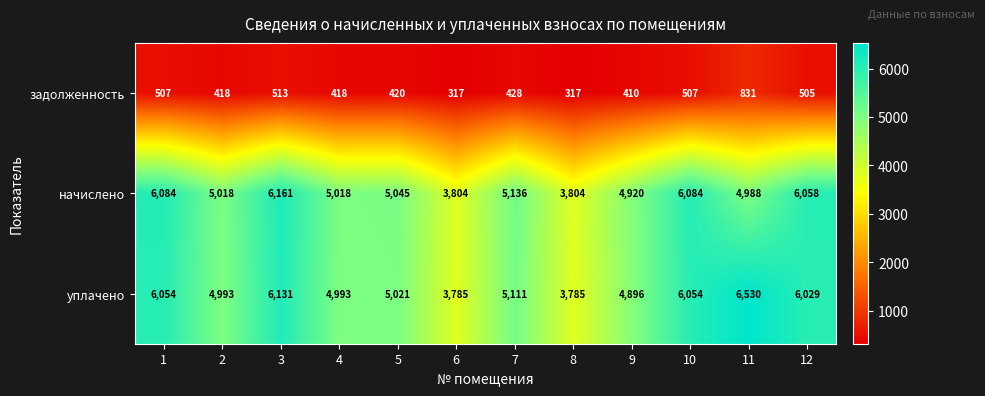

At how many categories does at least one series exceed 1477?

12